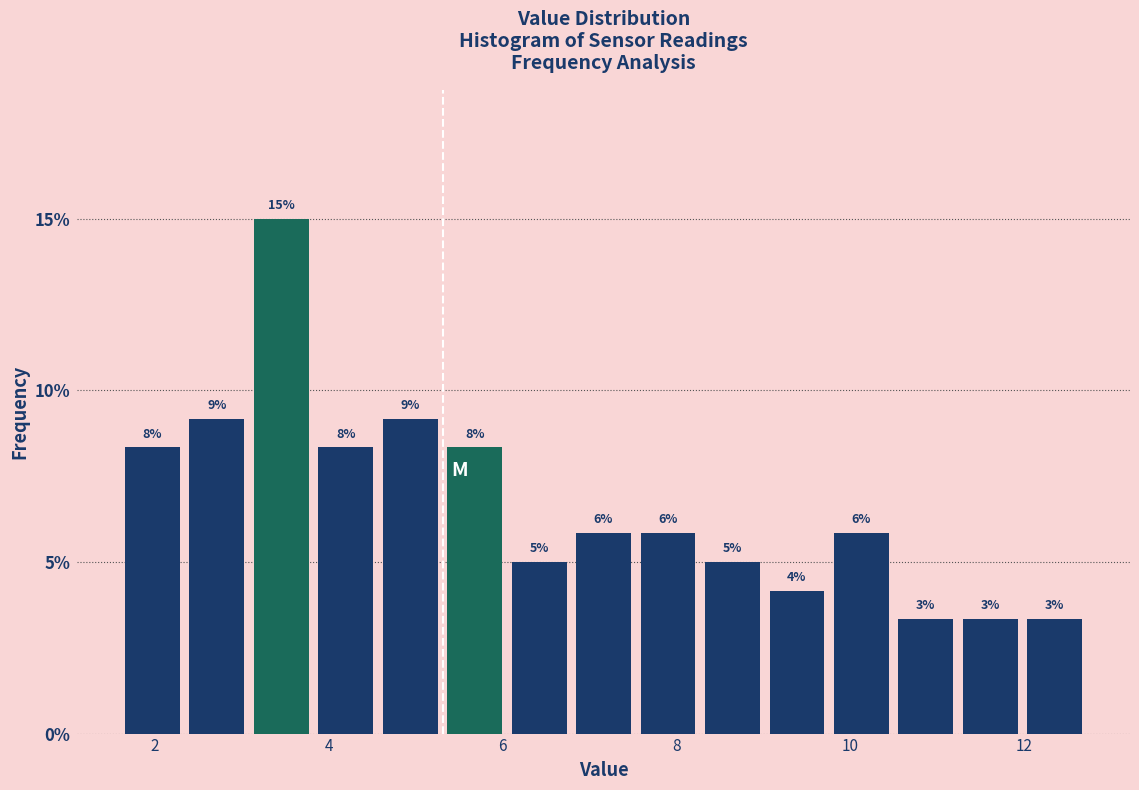

Read against the x-axis, roughly where is the centre of the tallest bar?

3.4